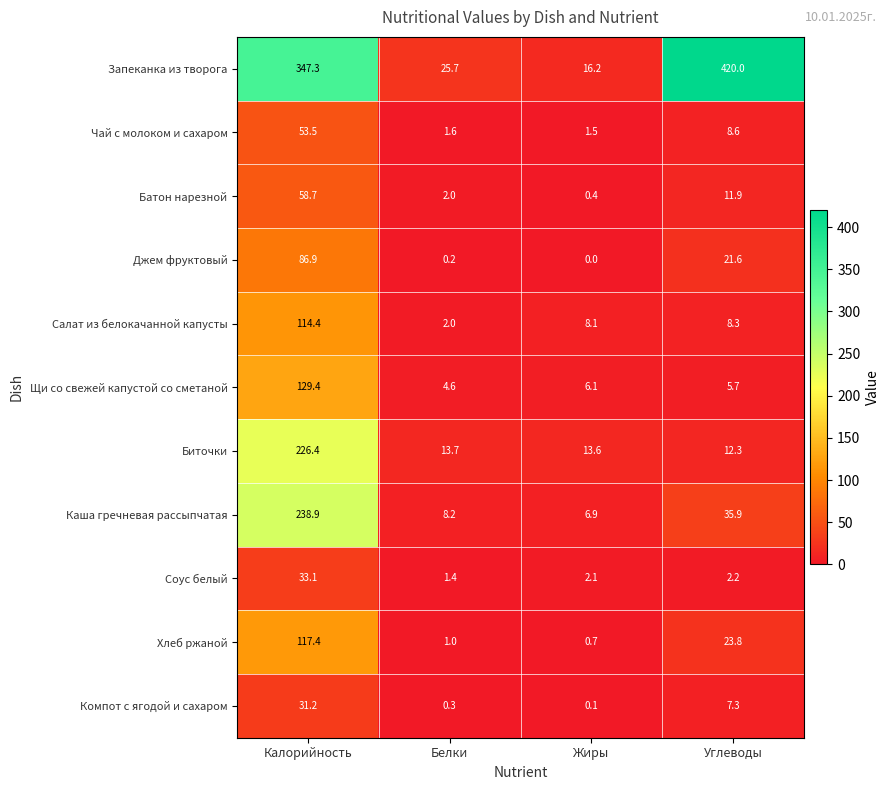

Which category has the lowest value in the Салат из белокачанной капусты series?

Белки